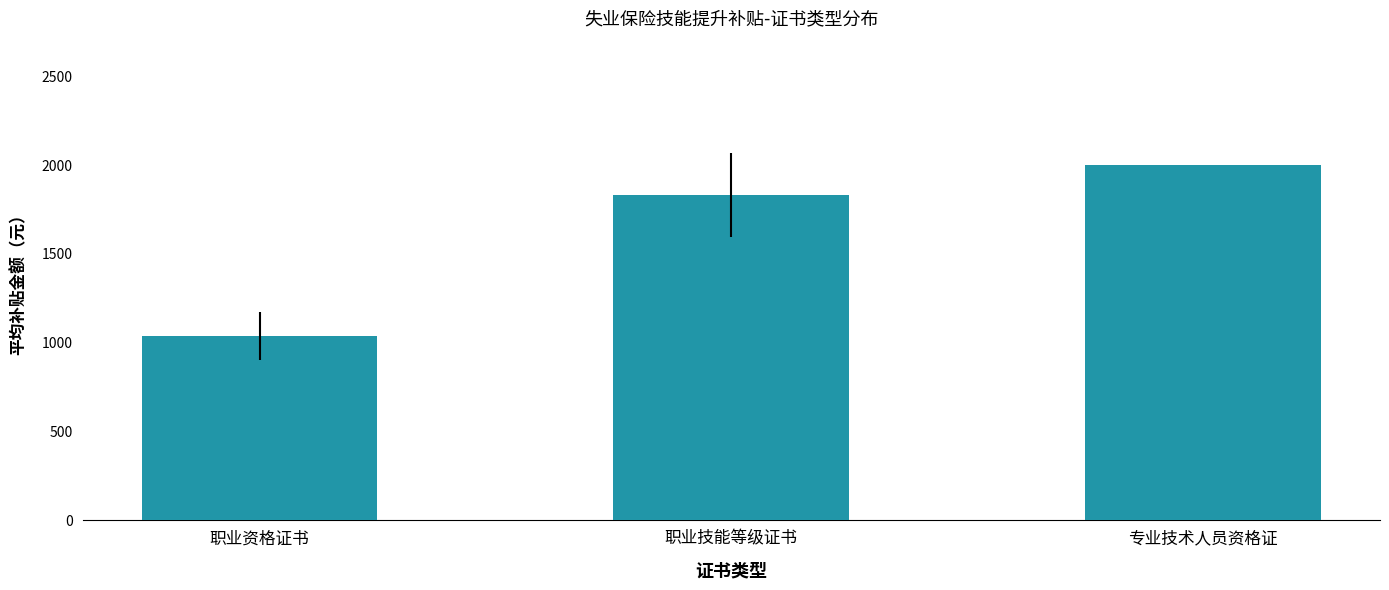

Which has a higher value, 职业资格证书 or 职业技能等级证书?

职业技能等级证书